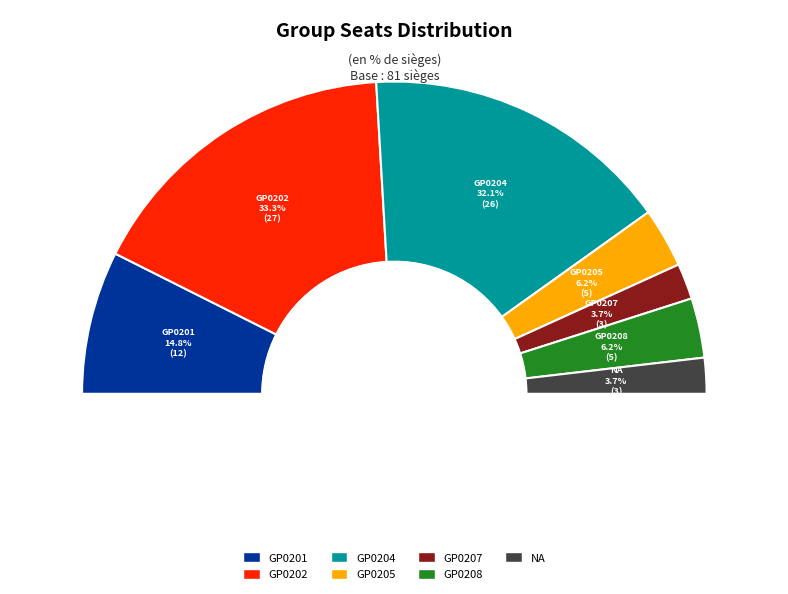

Count the number of slices in the pie.

7